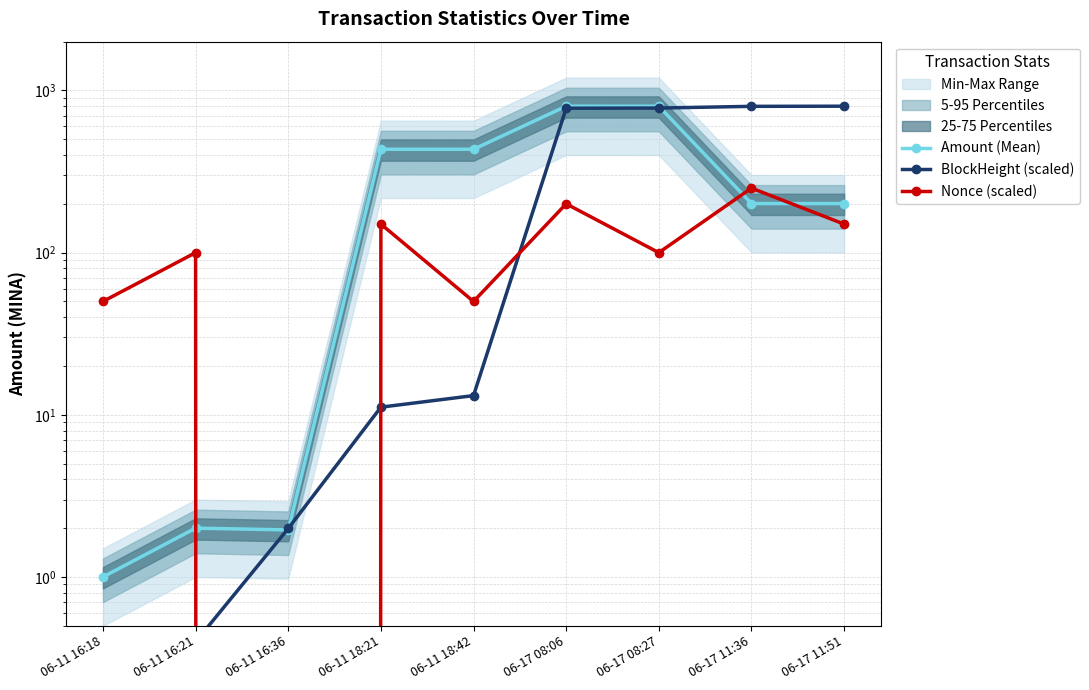

Does the chart display data point markers on the line(s)?

Yes